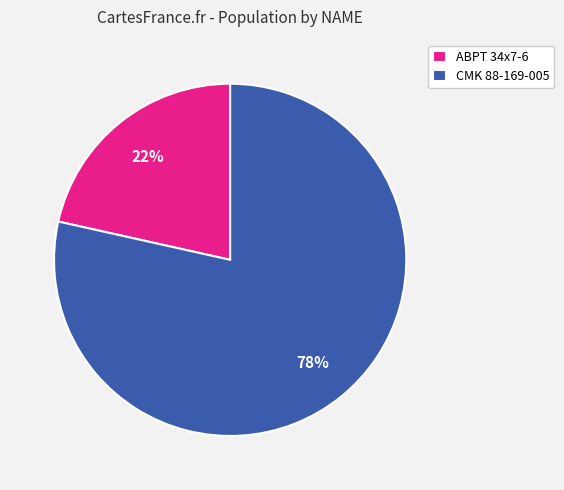

To the nearest percent, what portion does ABPT 34x7-6 represent?

22%